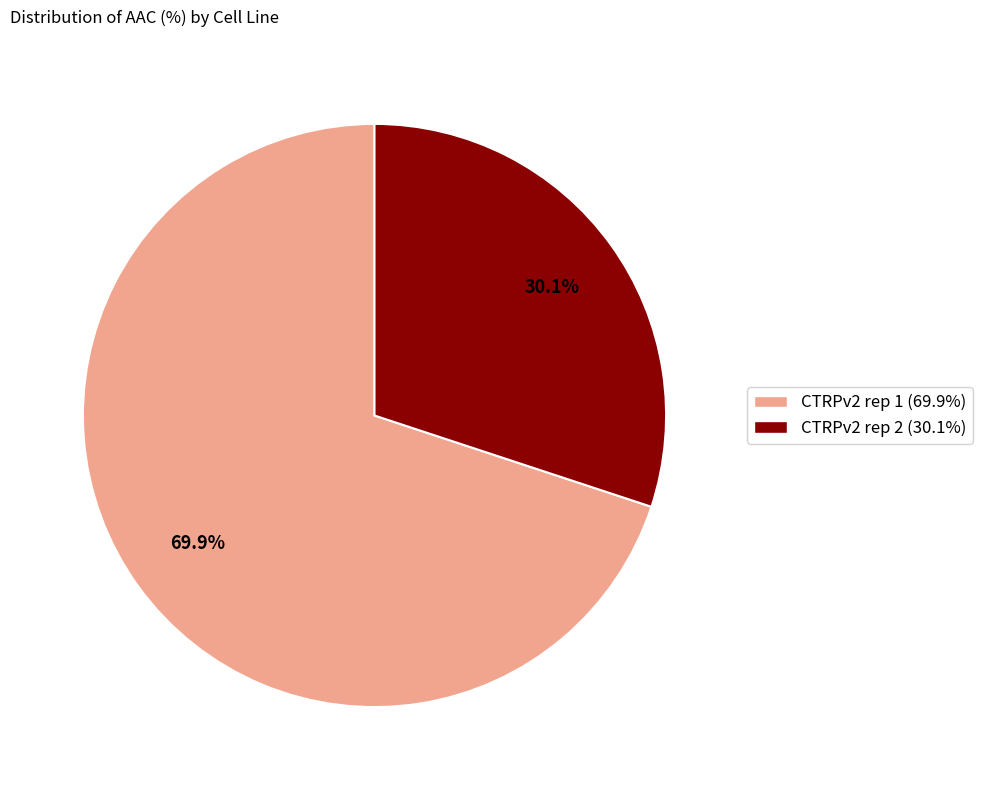

Is CTRPv2 rep 2 the majority of the pie?

No